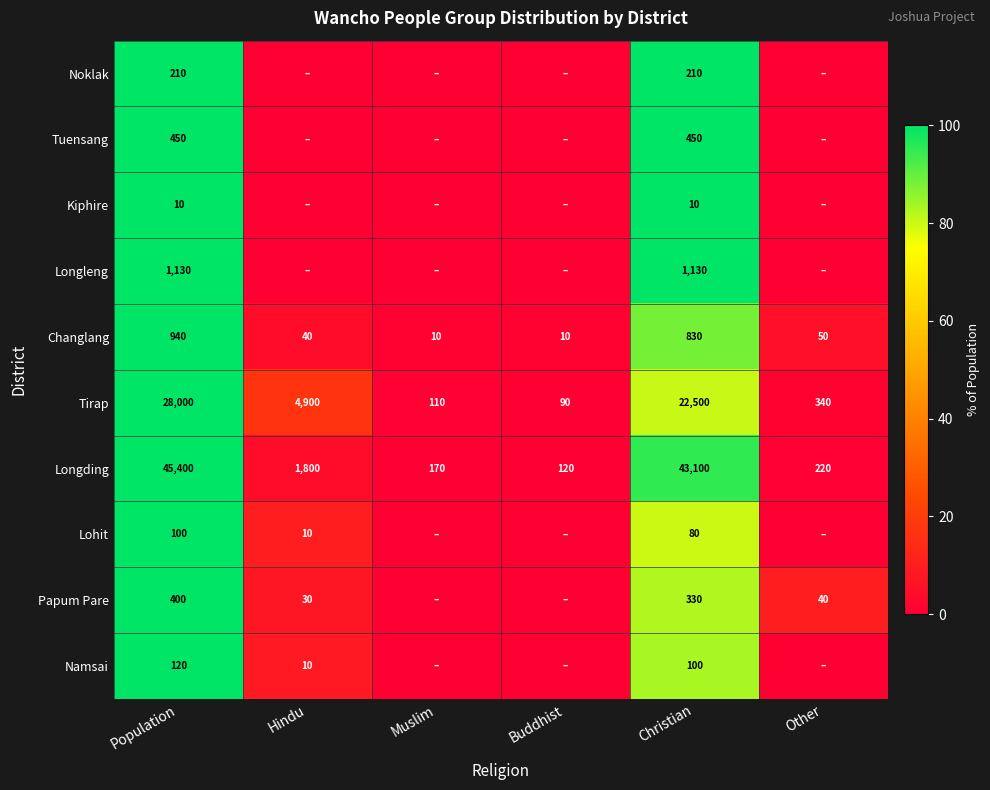

Count the number of data series in this chart.

10